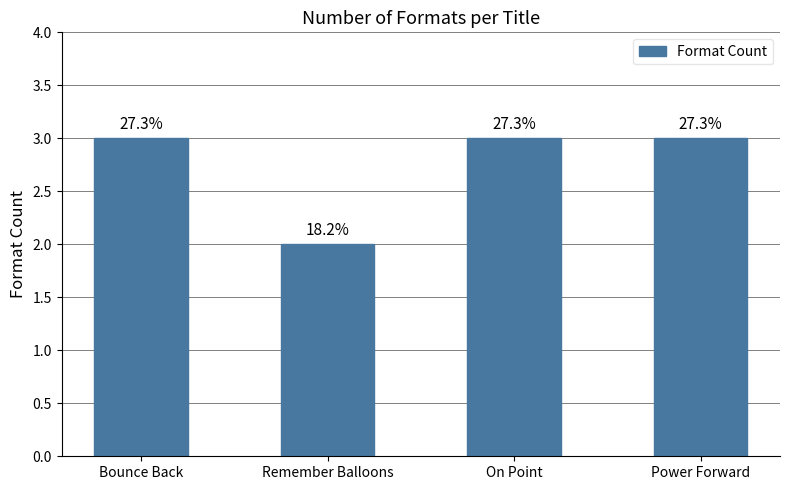

How many bars are there in total?

4